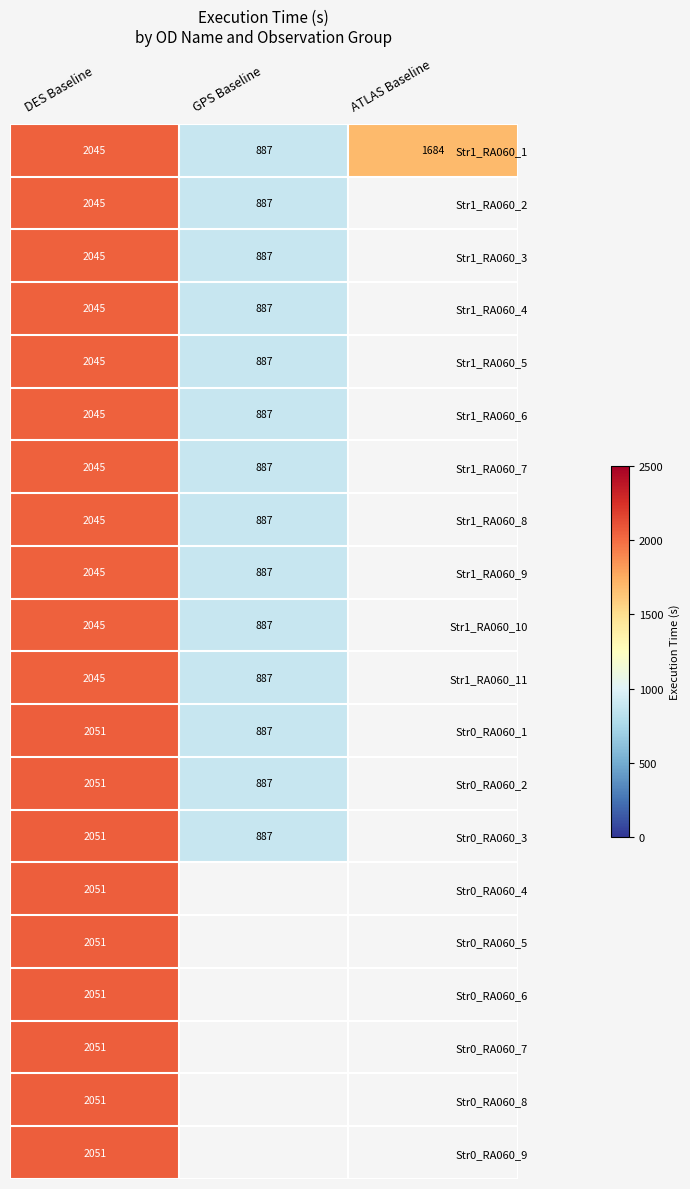

Where is Str1_RA060_1 nearest to the value 1466?

ATLAS Baseline